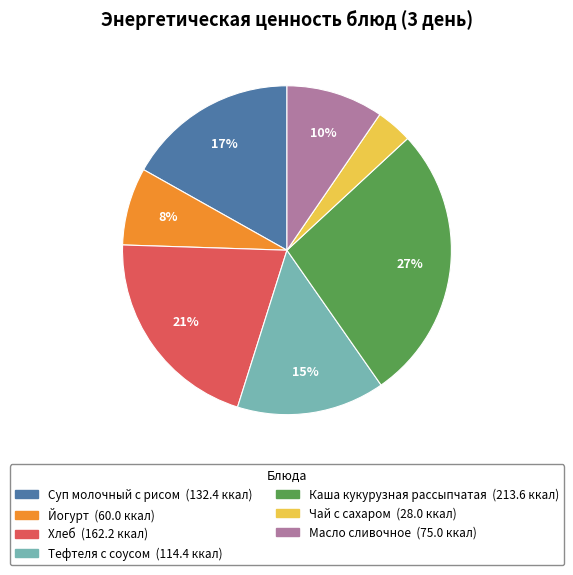

Rank the categories by value from lowest to highest.

Чай с сахаром, Йогурт, Масло сливочное, Тефтеля с соусом, Суп молочный с рисом, Хлеб, Каша кукурузная рассыпчатая